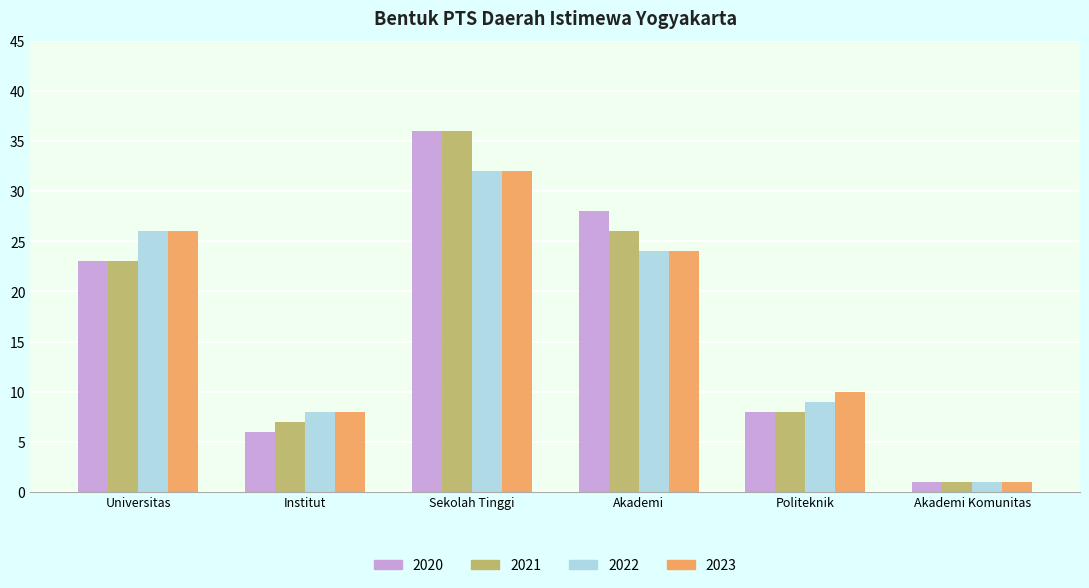

The 2022 series shows 15 at Politeknik. True or false?

False